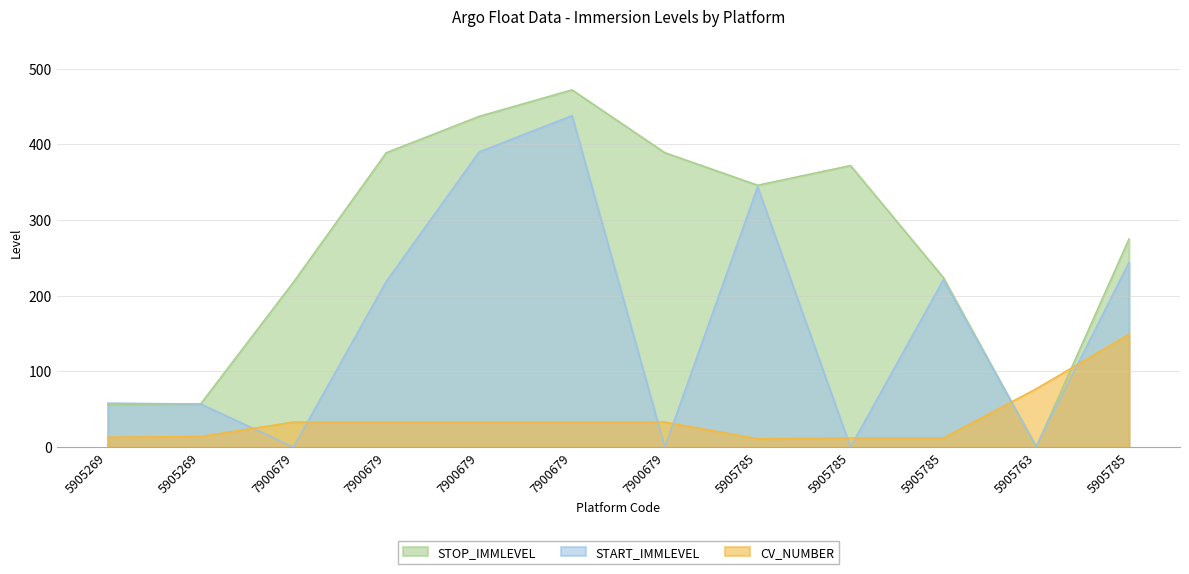

Between which two adjacent categories do START_IMMLEVEL and CV_NUMBER first intersect?

5905269 and 7900679